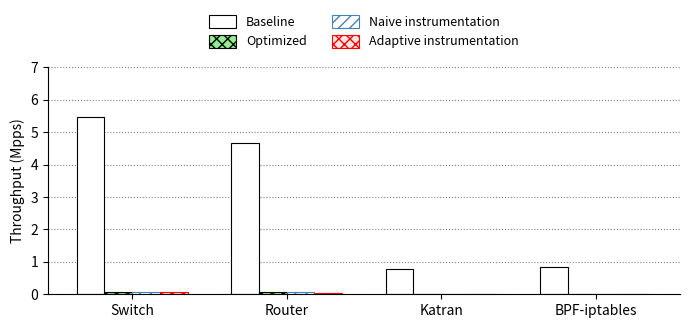

Where is Baseline nearest to the value 3?

Router